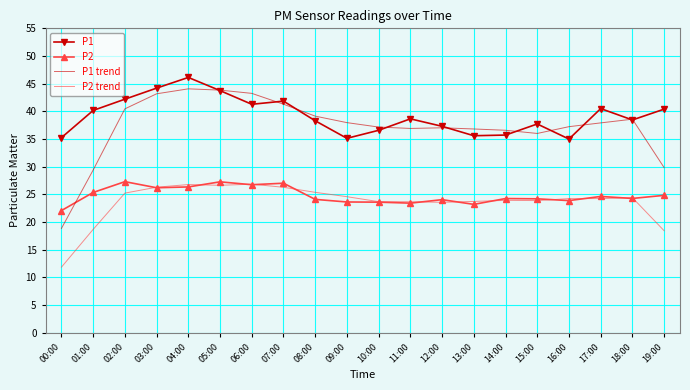

At which category is the sum across all series the highest?

04:00